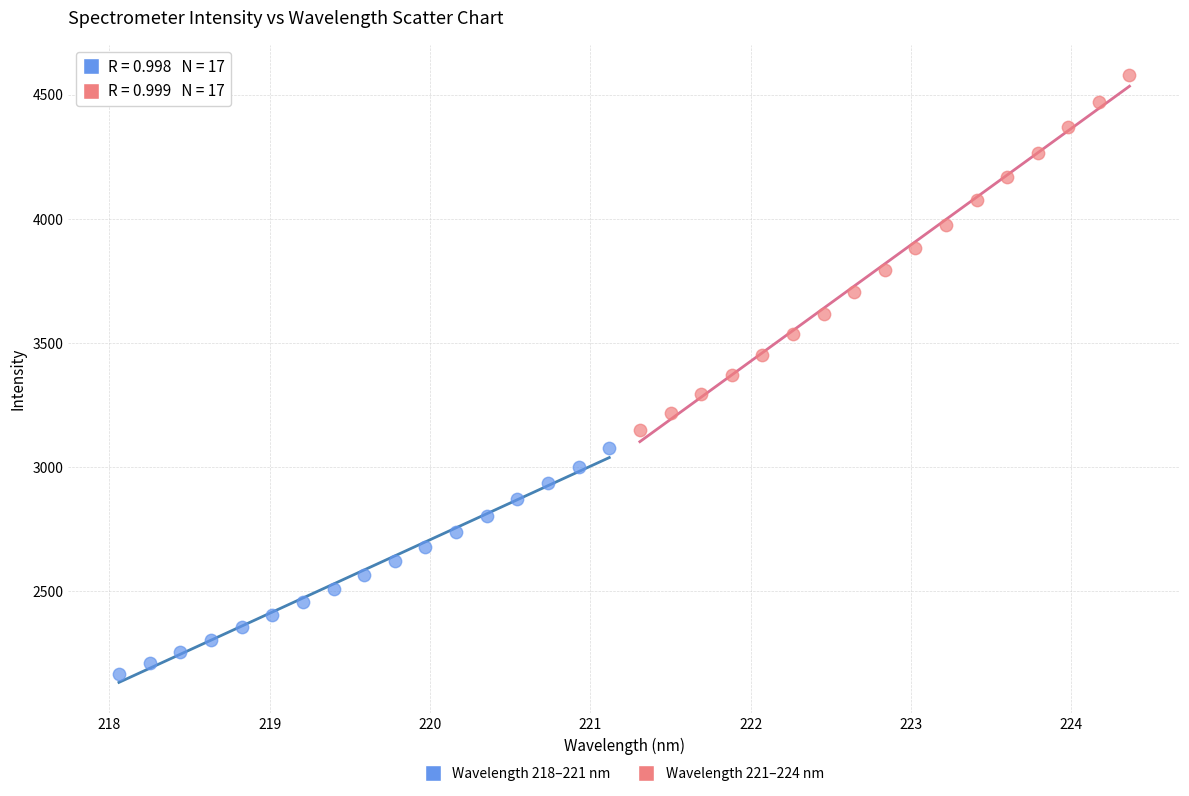

Which series reaches the minimum Y coordinate?

Wavelength 218–221 nm